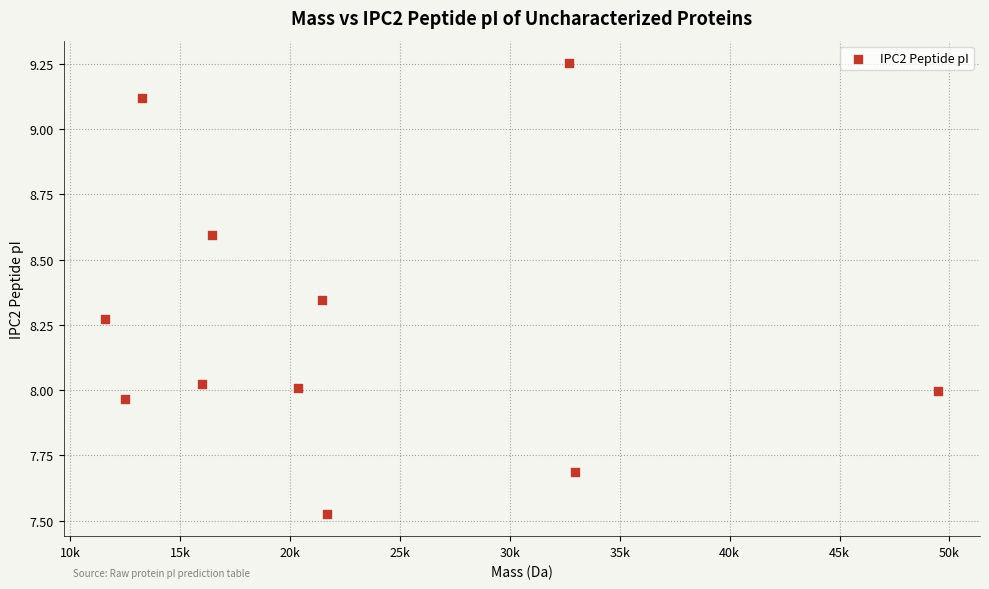

What is the range of Y values (max minus min)?

1.7